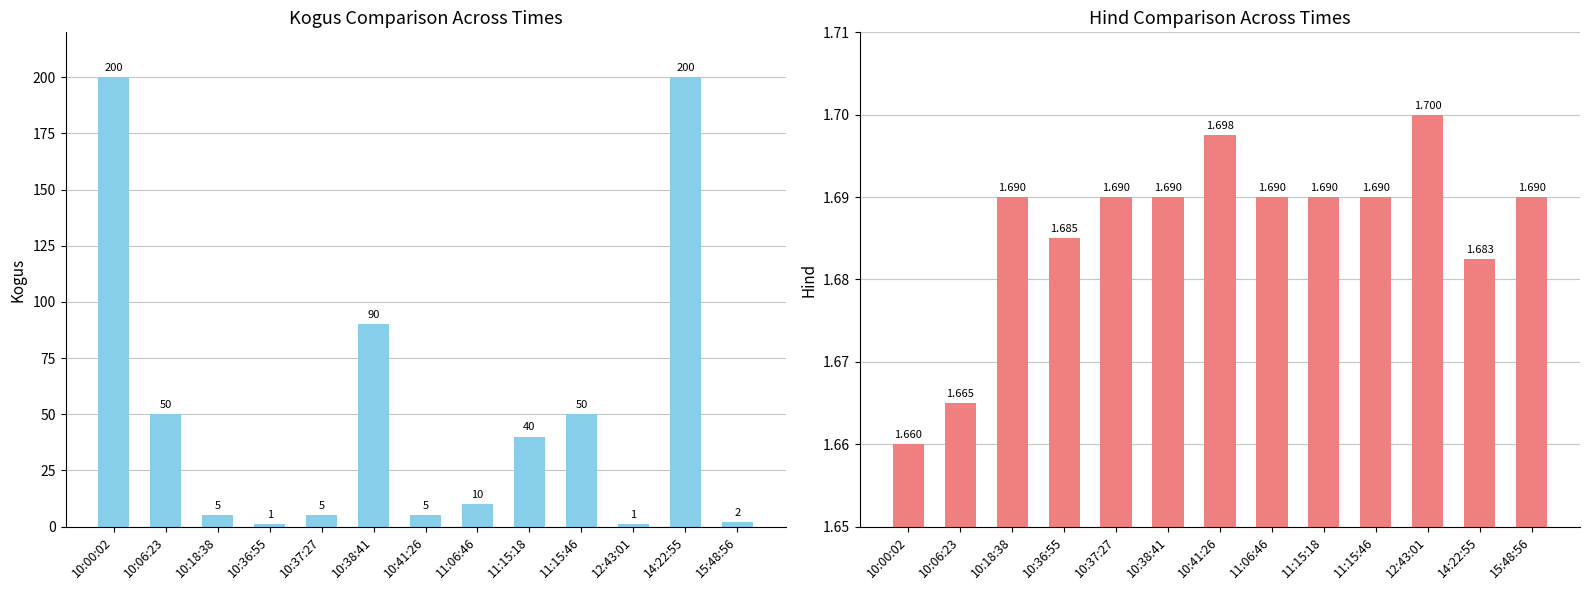

What is the total value across all series at 10:36:55?

2.7